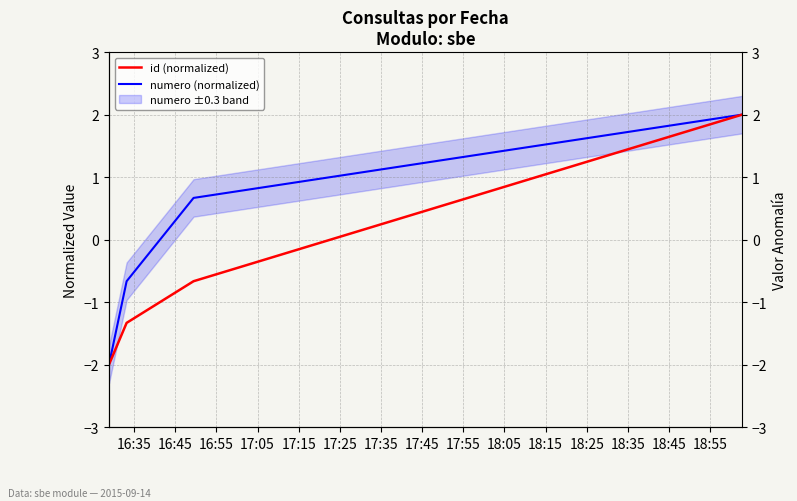

What is the difference between the maximum and second lowest values in the numero (normalized) series?

2.7